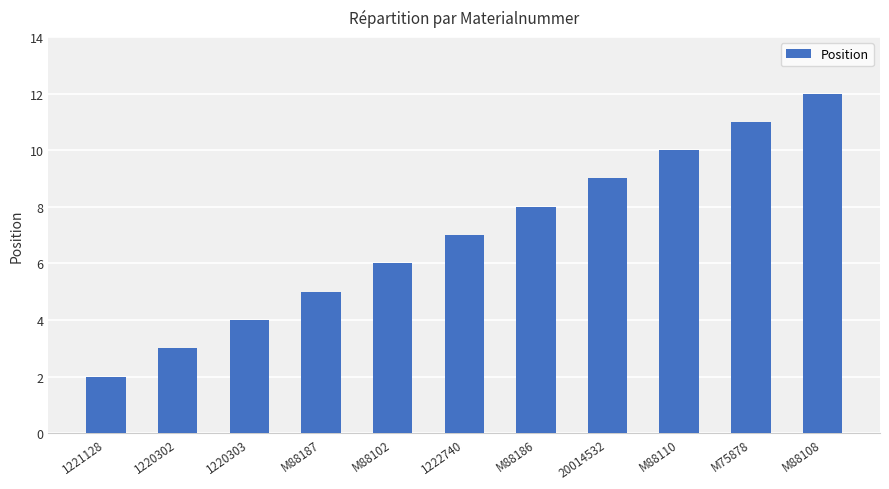

Which category has the highest value across all series?

M88108